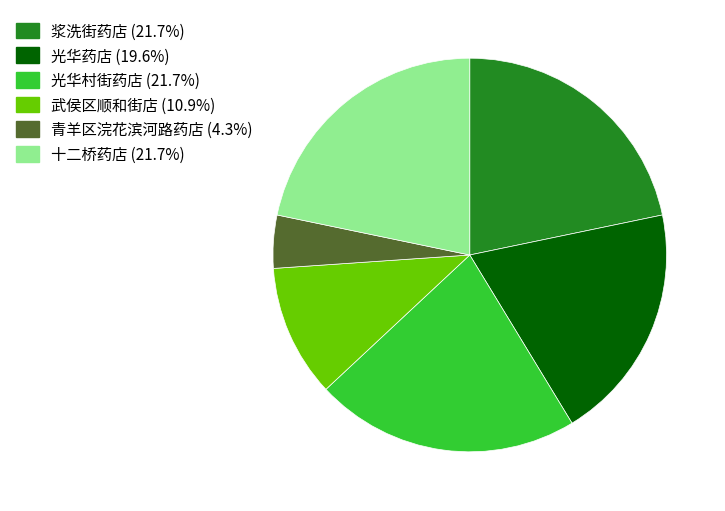

Combined, do 浆洗街药店 (21.7%) and 武侯区顺和街店 (10.9%) account for over 50%?

No